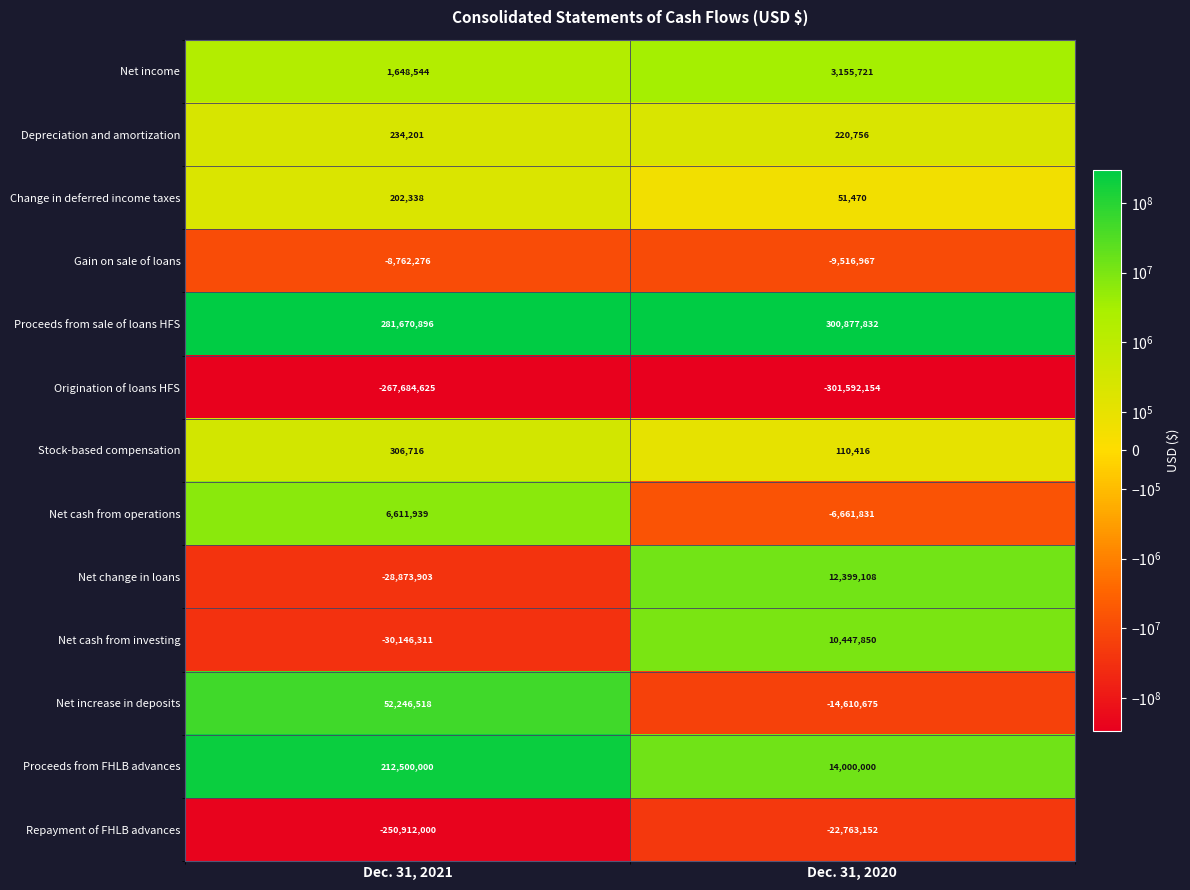

Reading right to left, list all the values displayed in this chart.

Net income: Dec. 31, 2020=3155721	Dec. 31, 2021=1648544
Depreciation and amortization: Dec. 31, 2020=220756	Dec. 31, 2021=234201
Change in deferred income taxes: Dec. 31, 2020=51470	Dec. 31, 2021=202338
Gain on sale of loans: Dec. 31, 2020=-9516967	Dec. 31, 2021=-8762276
Proceeds from sale of loans HFS: Dec. 31, 2020=300877832	Dec. 31, 2021=281670896
Origination of loans HFS: Dec. 31, 2020=-301592154	Dec. 31, 2021=-267684625
Stock-based compensation: Dec. 31, 2020=110416	Dec. 31, 2021=306716
Net cash from operations: Dec. 31, 2020=-6661831	Dec. 31, 2021=6611939
Net change in loans: Dec. 31, 2020=12399108	Dec. 31, 2021=-28873903
Net cash from investing: Dec. 31, 2020=10447850	Dec. 31, 2021=-30146311
Net increase in deposits: Dec. 31, 2020=-14610675	Dec. 31, 2021=52246518
Proceeds from FHLB advances: Dec. 31, 2020=14000000	Dec. 31, 2021=212500000
Repayment of FHLB advances: Dec. 31, 2020=-22763152	Dec. 31, 2021=-250912000